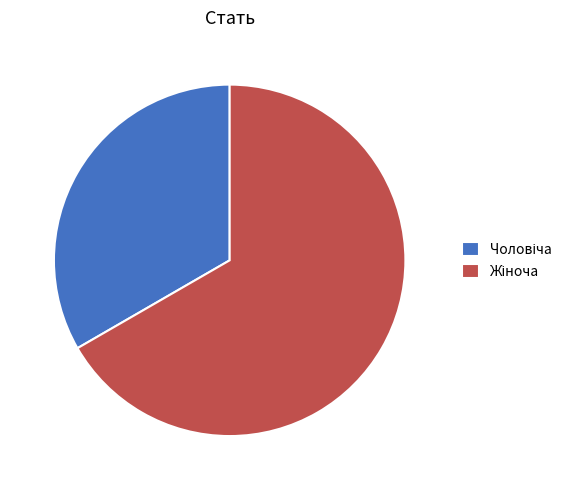

Is there any slice that represents more than half of the pie?

Yes